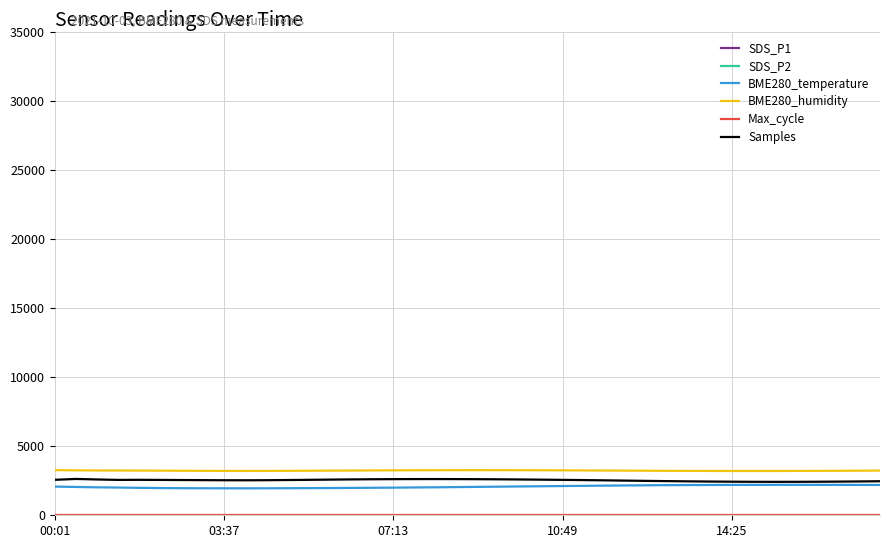

What is the lowest value of the BME280_humidity series?

3204.0